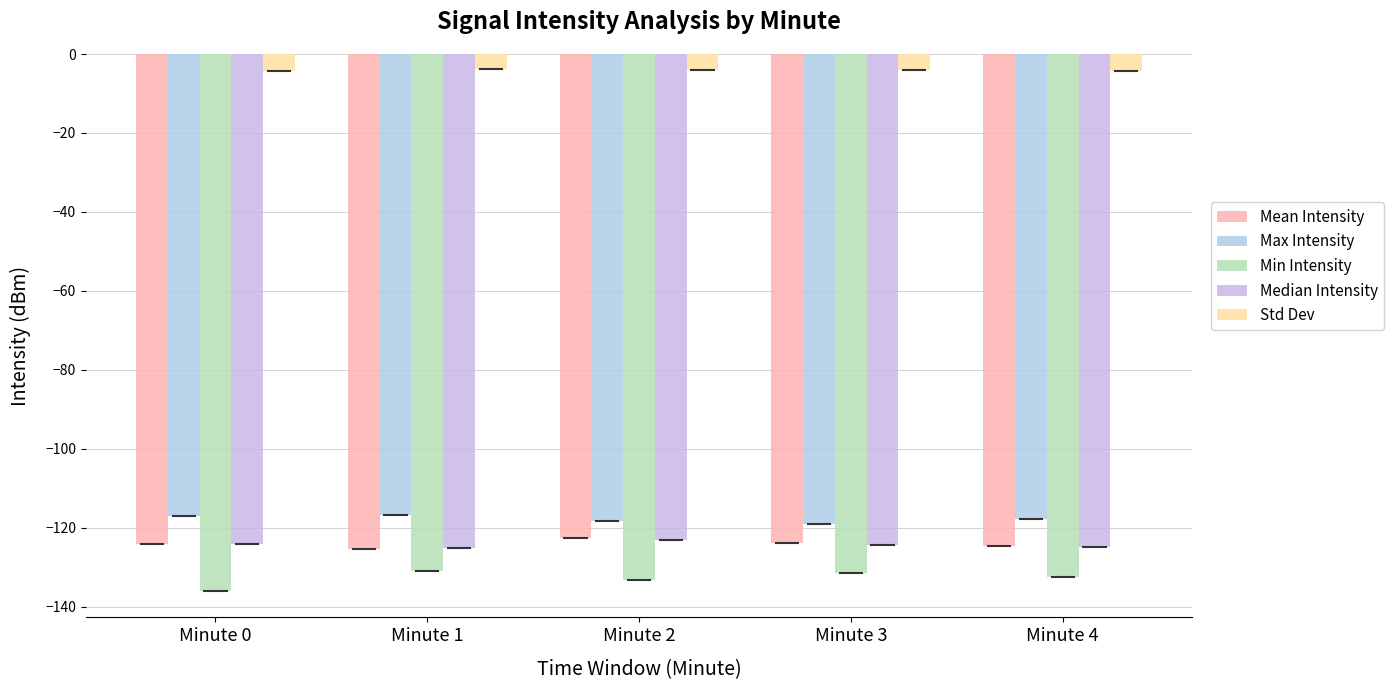

At which category is the sum across all series the highest?

Minute 2